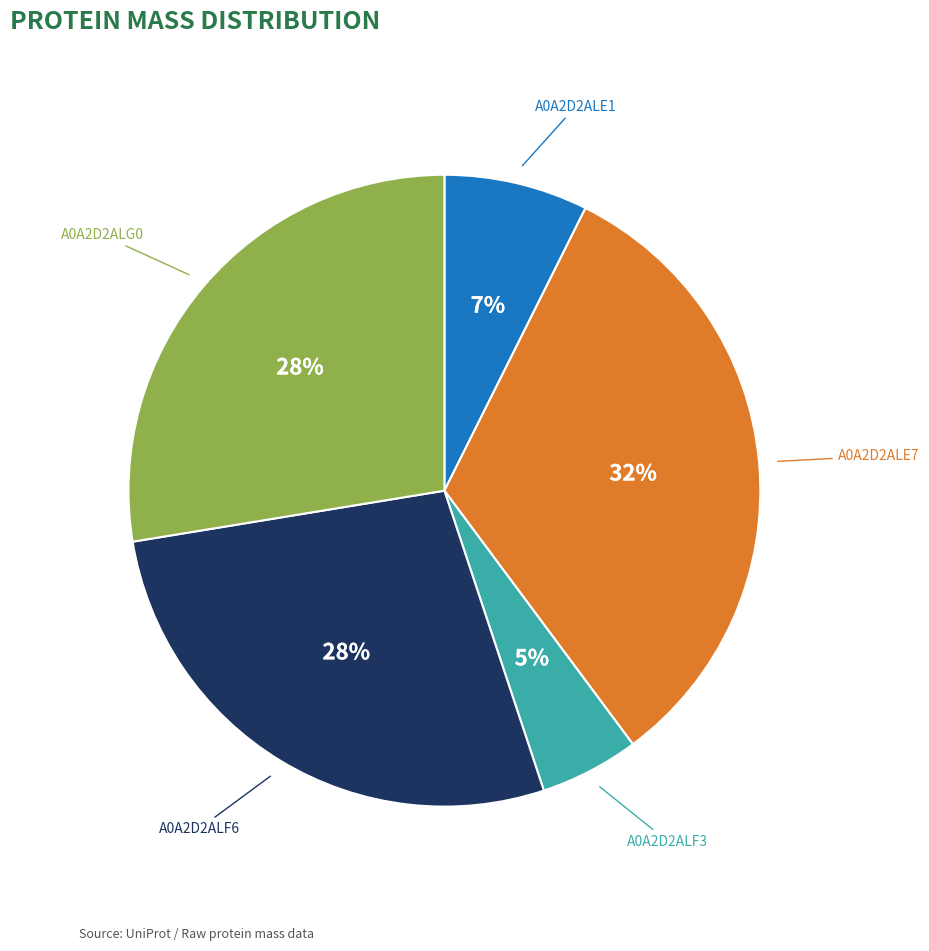

To the nearest percent, what is the average slice percentage?

20%